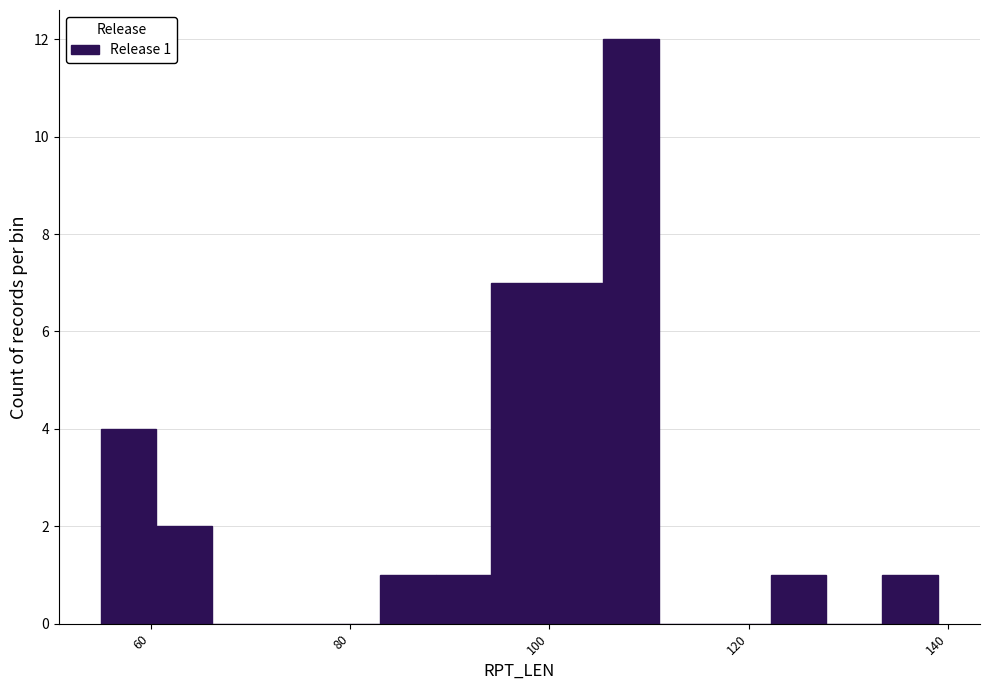

Around what value on the x-axis is the tallest bar? Give the approximate position of its centre, as read against the axis.

108